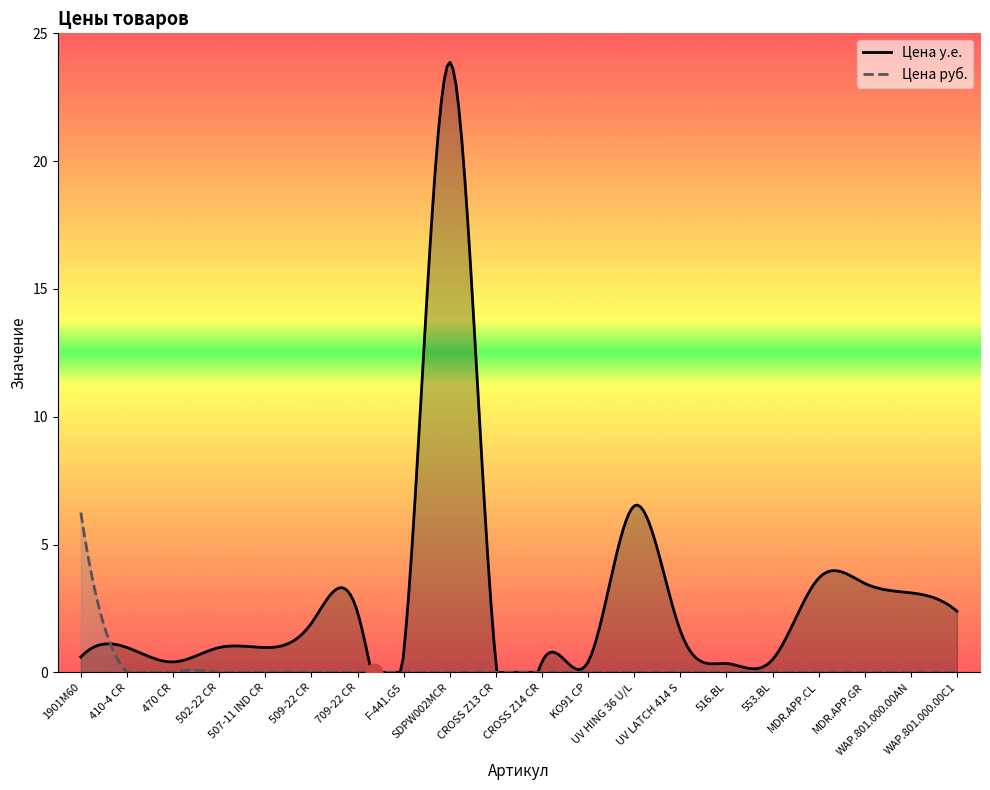

What is the average value of the Цена у.е. series?

3.0